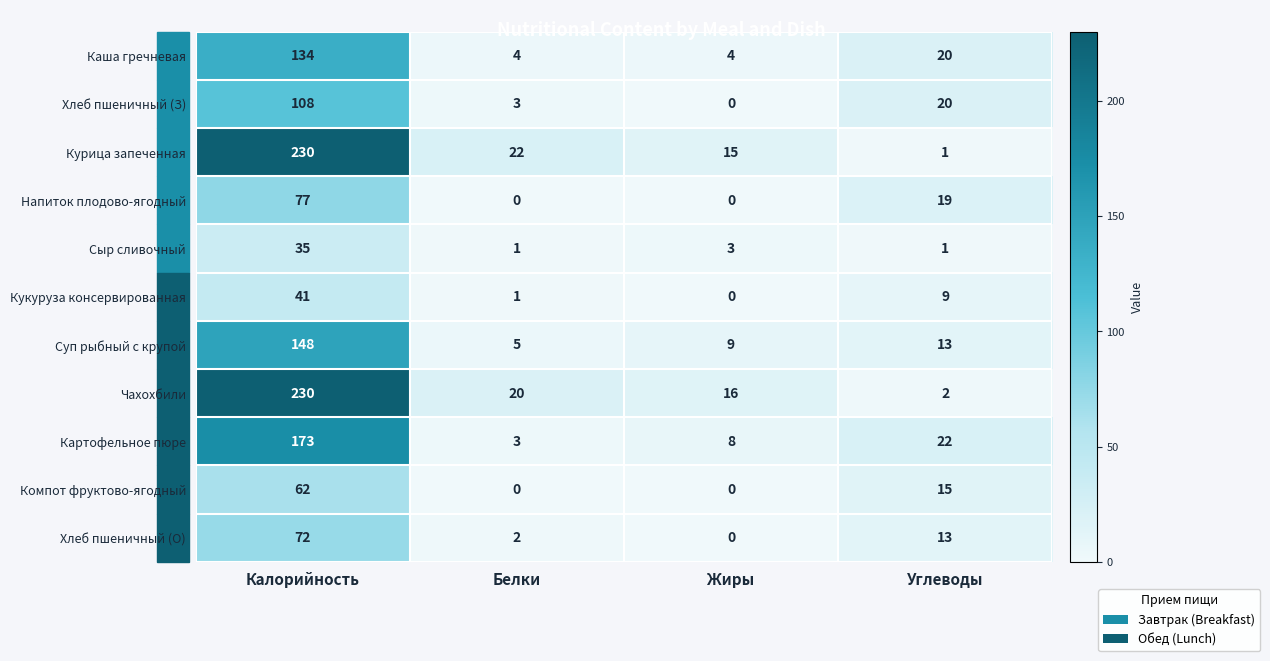

What is the difference between the second highest and minimum values in the Каша гречневая series?

16